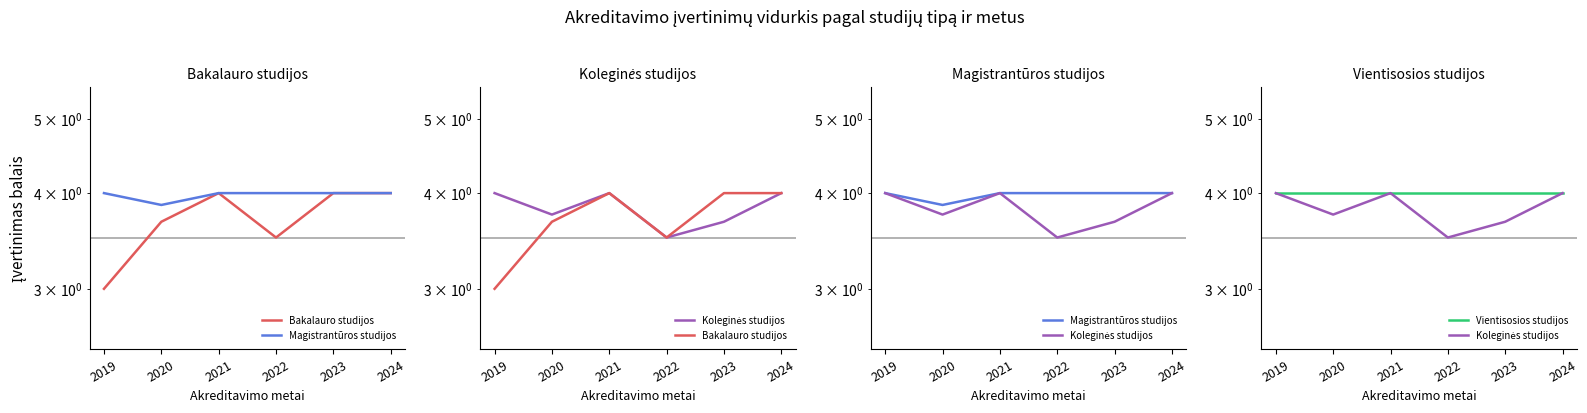

Which label corresponds to the largest value in the chart?

2021